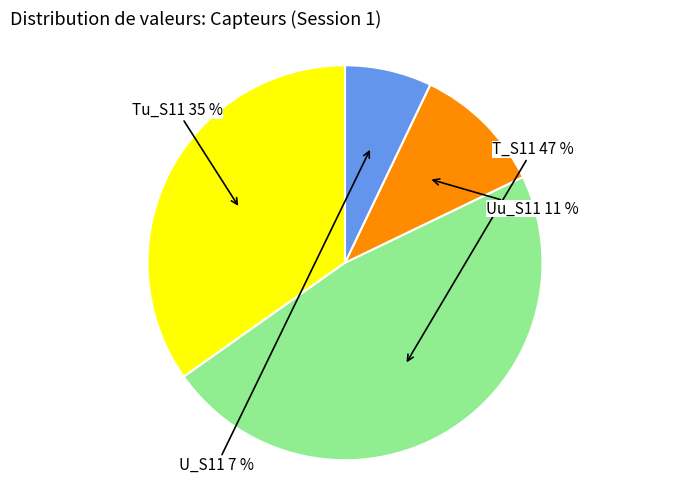

Is there a majority slice in this chart?

No